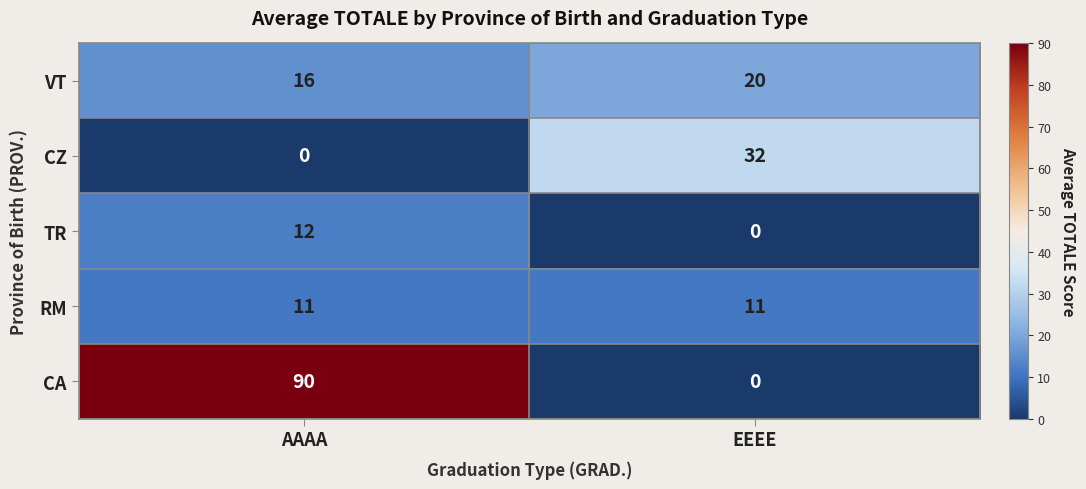

What is the difference between the VT values at EEEE and AAAA?

4